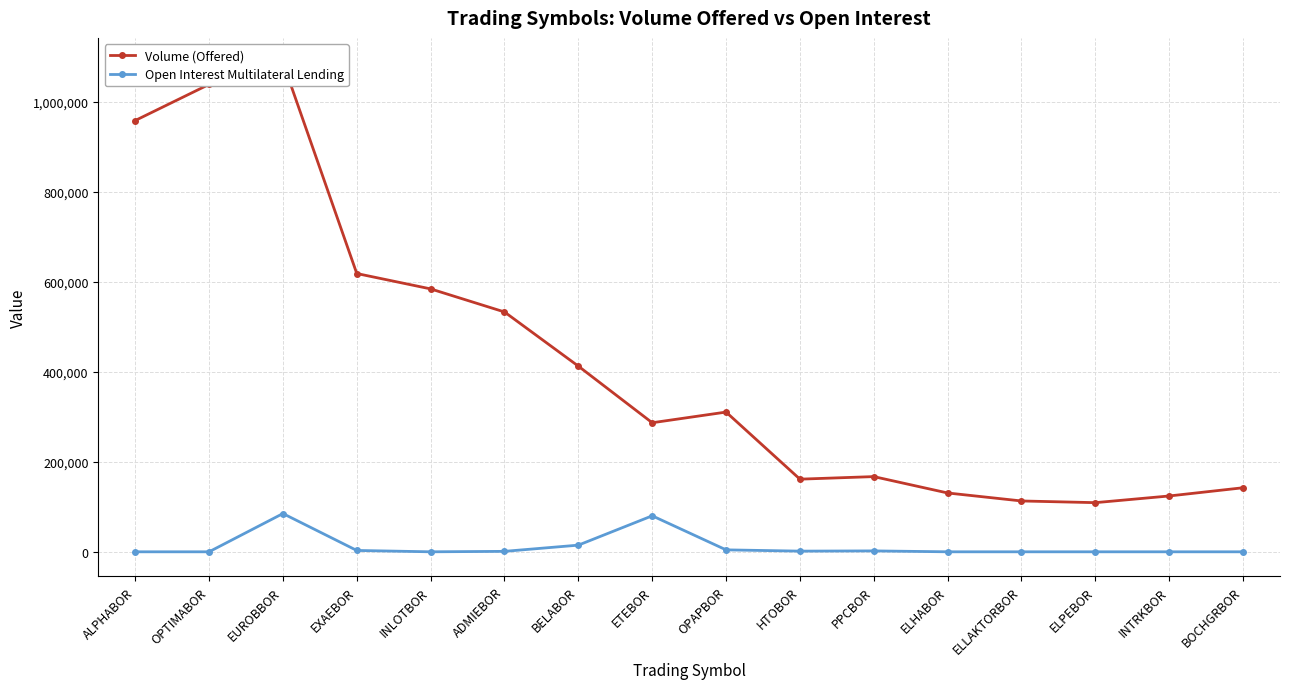

What are all the series names shown in the legend?

Volume (Offered), Open Interest Multilateral Lending